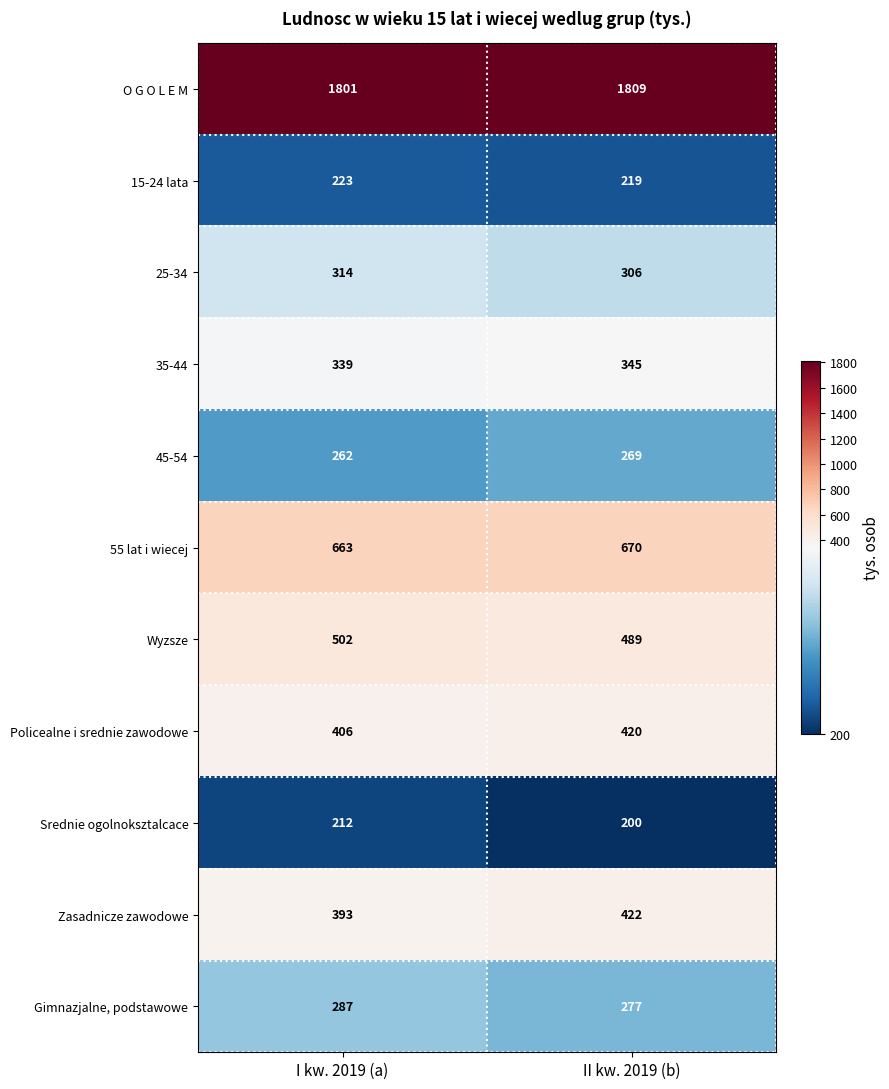

What is the average value of the O G O L E M series?

1805